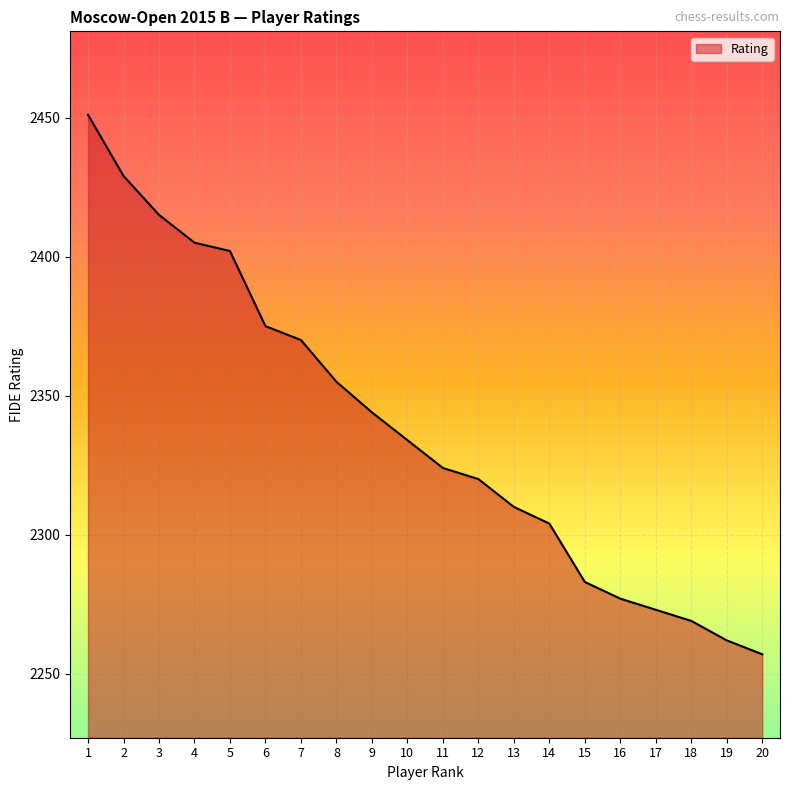

What is the ratio of the value at 7 to the value at 11?

1.0